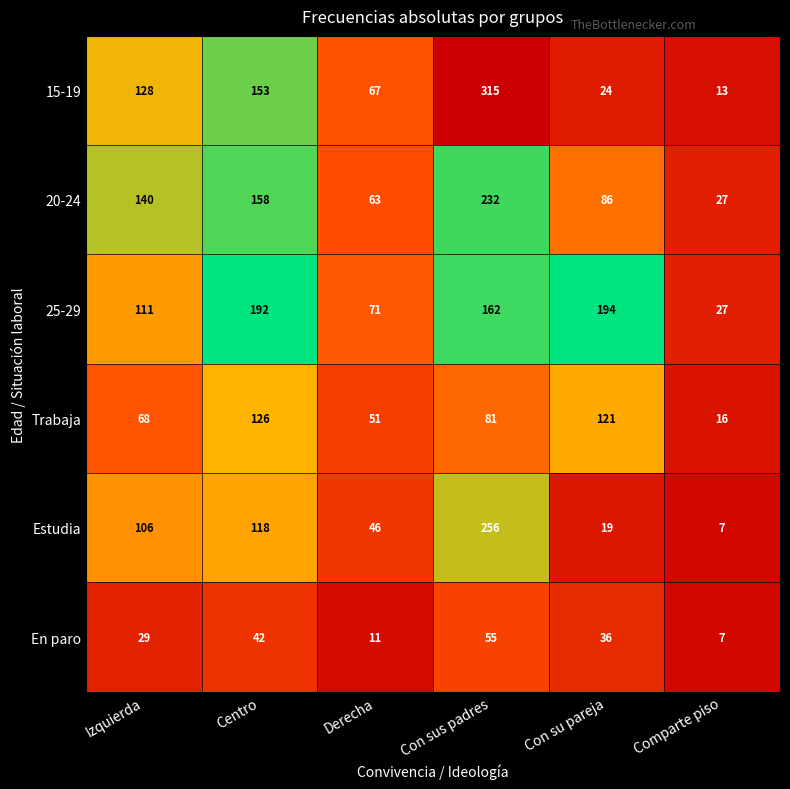

Is it true that 25-29 equals 18 at Comparte piso?

False